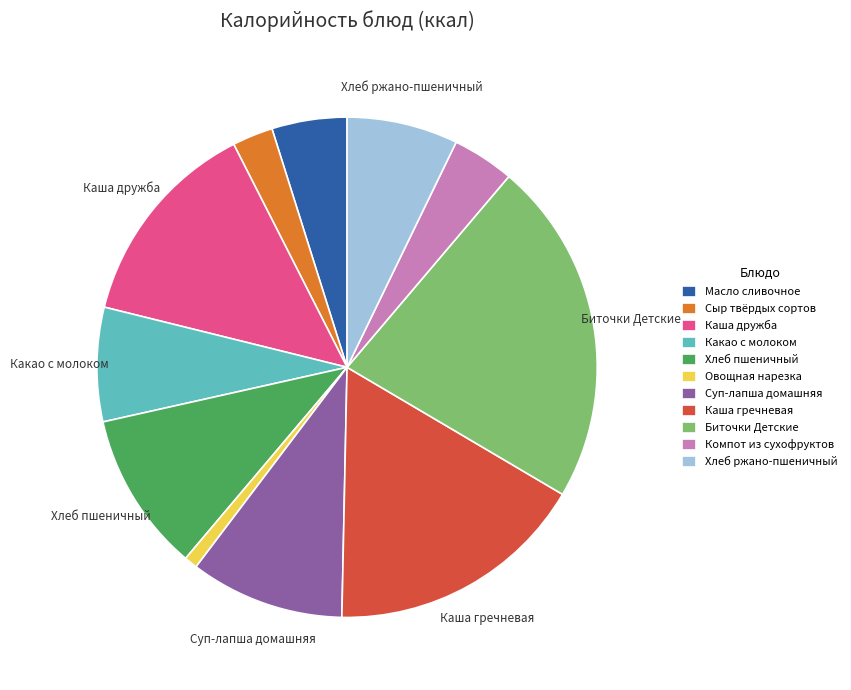

Is Сыр твёрдых сортов the majority of the pie?

No